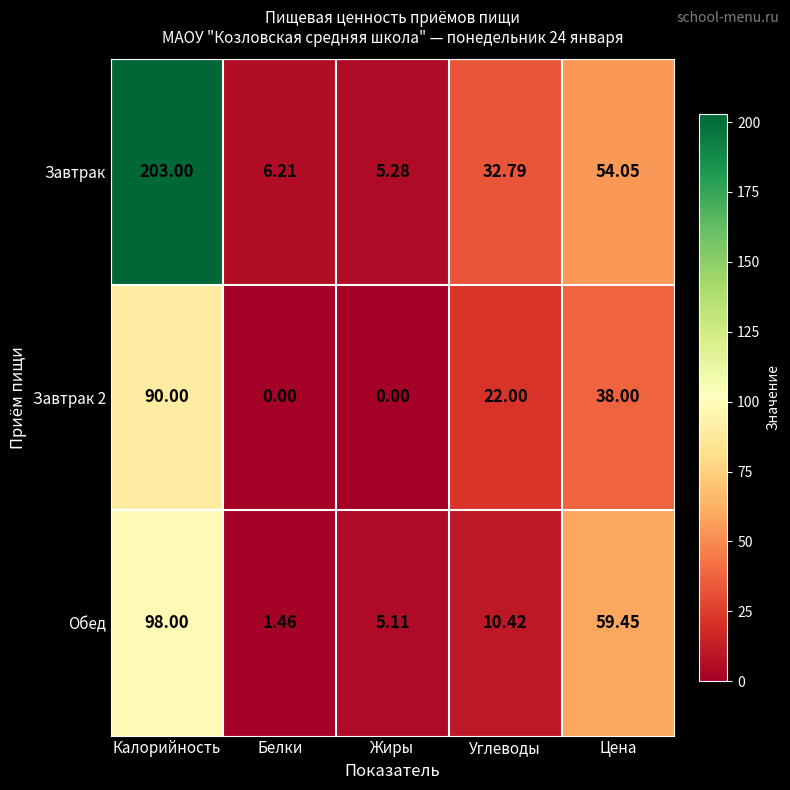

Which series changed the most between Калорийность and Белки?

Завтрак